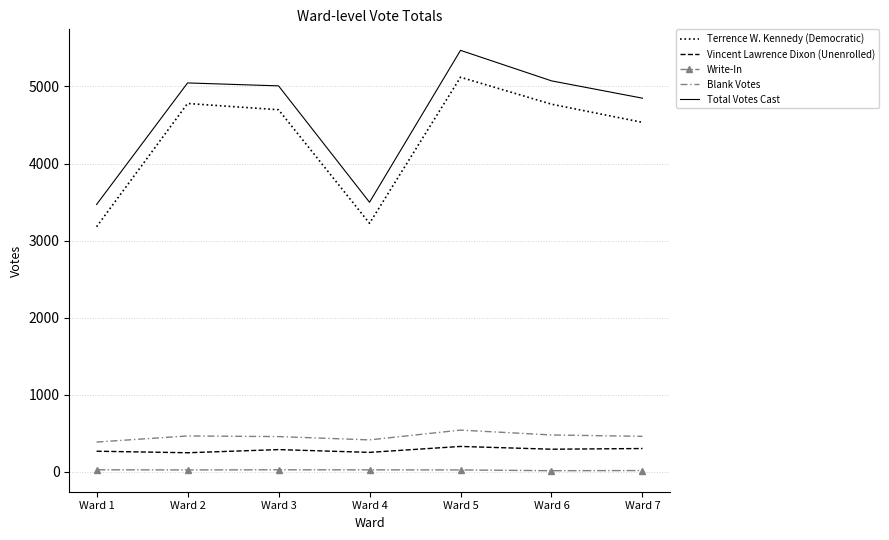

What is the sum of all Write-In values?

141